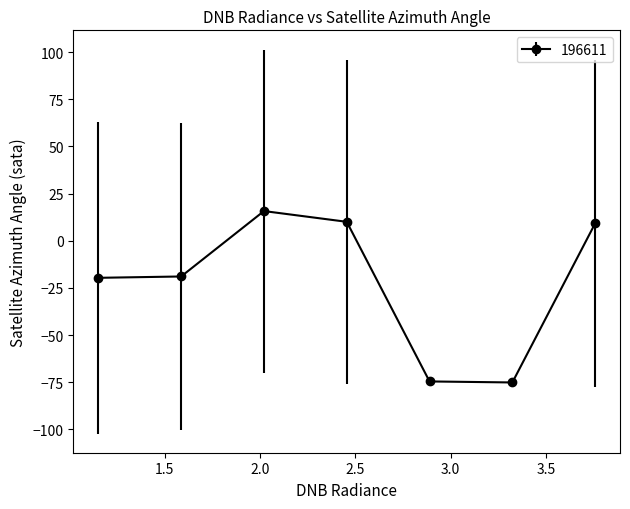

What is the greatest value displayed?

15.8